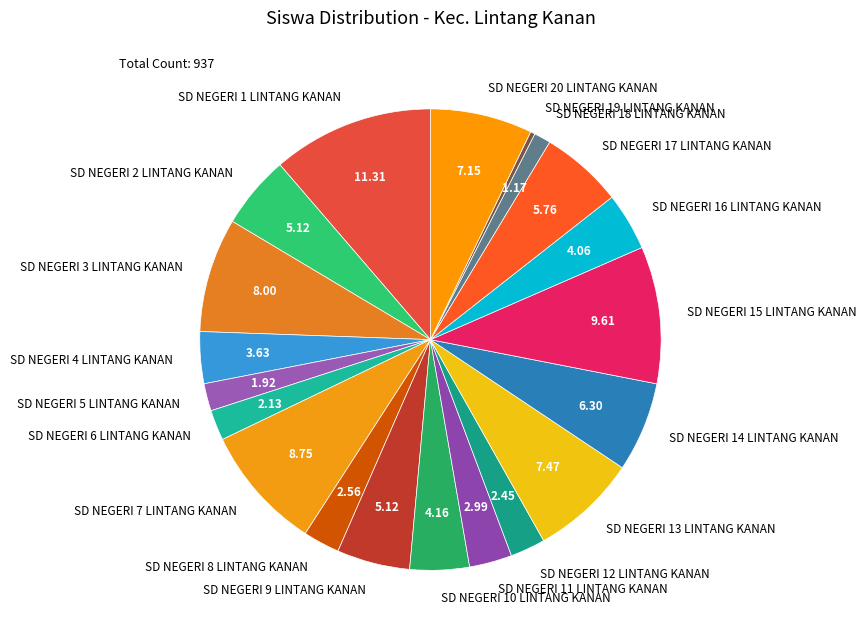

Approximately how many times larger is the value at SD NEGERI 16 LINTANG KANAN compared to SD NEGERI 13 LINTANG KANAN?

0.5